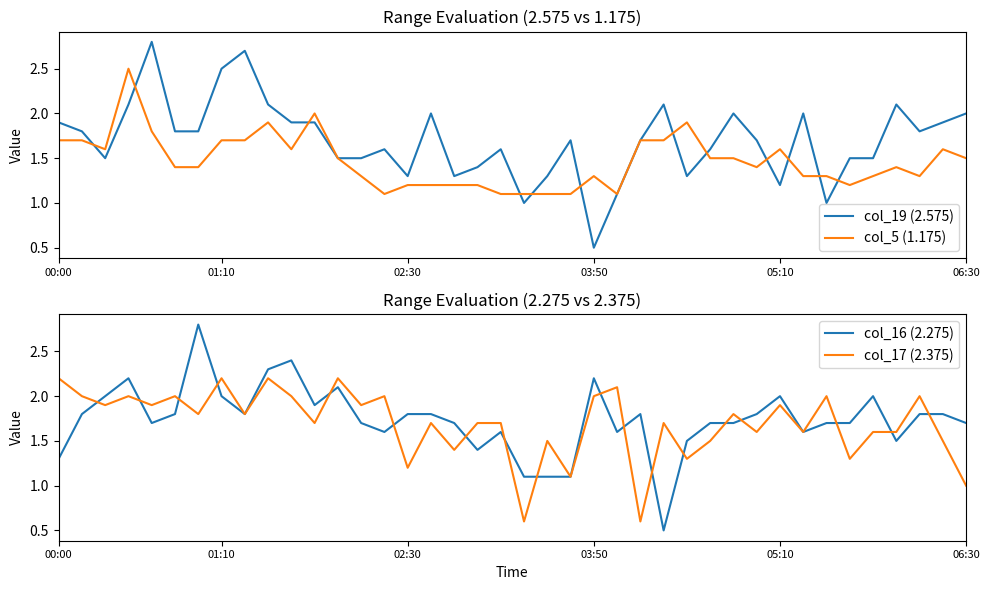

Reading left to right, list all the values displayed in this chart.

col_19 (2.575): 1.9	1.8	1.5	2.1	2.8	1.8	1.8	2.5	2.7	2.1	1.9	1.9	1.5	1.5	1.6	1.3	2.0	1.3	1.4	1.6	1.0	1.3	1.7	0.5	1.1	1.7	2.1	1.3	1.6	2.0	1.7	1.2	2.0	1.0	1.5	1.5	2.1	1.8	1.9	2.0
col_5 (1.175): 1.7	1.7	1.6	2.5	1.8	1.4	1.4	1.7	1.7	1.9	1.6	2.0	1.5	1.3	1.1	1.2	1.2	1.2	1.2	1.1	1.1	1.1	1.1	1.3	1.1	1.7	1.7	1.9	1.5	1.5	1.4	1.6	1.3	1.3	1.2	1.3	1.4	1.3	1.6	1.5
col_16 (2.275): 1.3	1.8	2.0	2.2	1.7	1.8	2.8	2.0	1.8	2.3	2.4	1.9	2.1	1.7	1.6	1.8	1.8	1.7	1.4	1.6	1.1	1.1	1.1	2.2	1.6	1.8	0.5	1.5	1.7	1.7	1.8	2.0	1.6	1.7	1.7	2.0	1.5	1.8	1.8	1.7
col_17 (2.375): 2.2	2.0	1.9	2.0	1.9	2.0	1.8	2.2	1.8	2.2	2.0	1.7	2.2	1.9	2.0	1.2	1.7	1.4	1.7	1.7	0.6	1.5	1.1	2.0	2.1	0.6	1.7	1.3	1.5	1.8	1.6	1.9	1.6	2.0	1.3	1.6	1.6	2.0	1.5	1.0